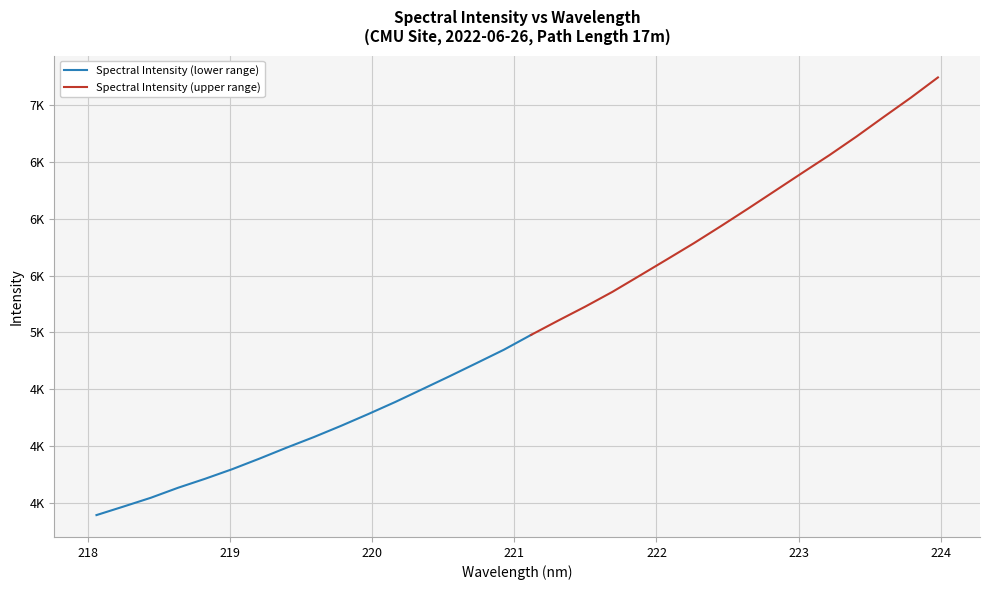

List the labels in order of value, smallest first.

218.0596, 218.2508, 218.442, 218.6332, 218.8244, 219.0156, 219.2067, 219.3979, 219.589, 219.7801, 219.9712, 220.1623, 220.3533, 220.5444, 220.7354, 220.9264, 221.1174, 221.3083, 221.4993, 221.6902, 221.8812, 222.0721, 222.263, 222.4538, 222.6447, 222.8355, 223.0264, 223.2172, 223.408, 223.5987, 223.7895, 223.9802